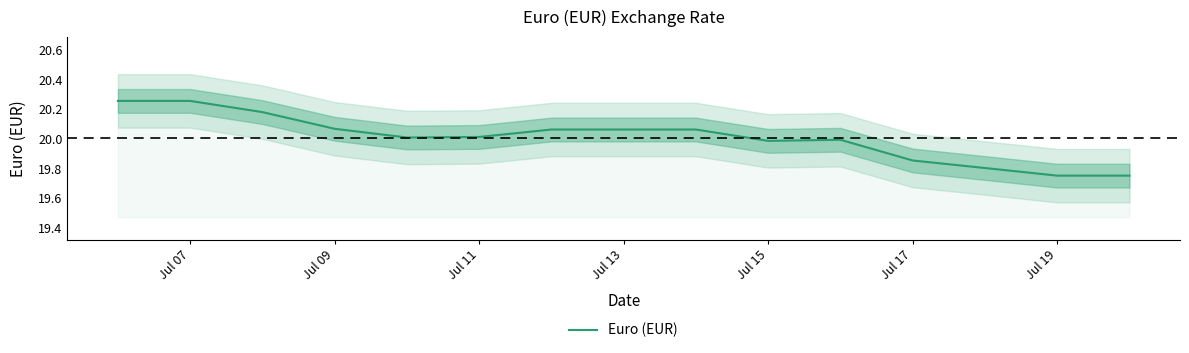

How many data points does each series have?

15